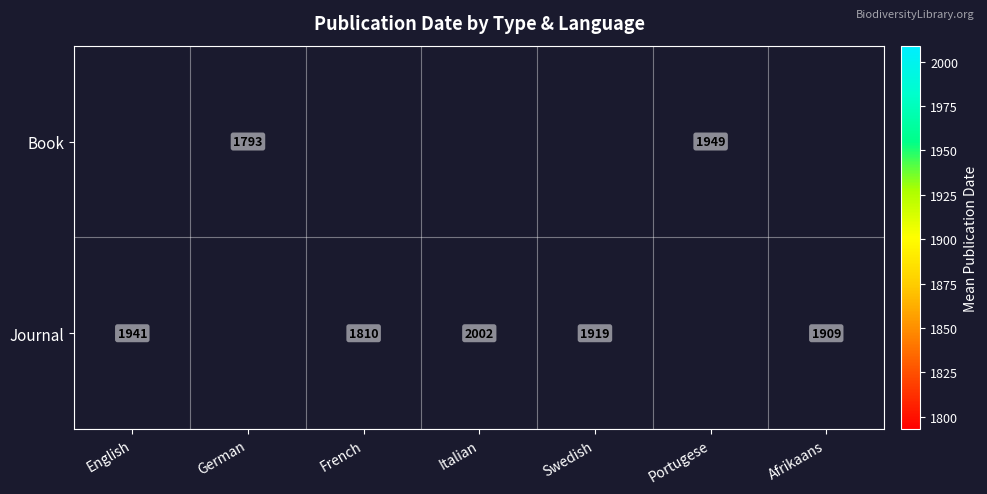

True or false: Journal has a value of 1810 at French.

True